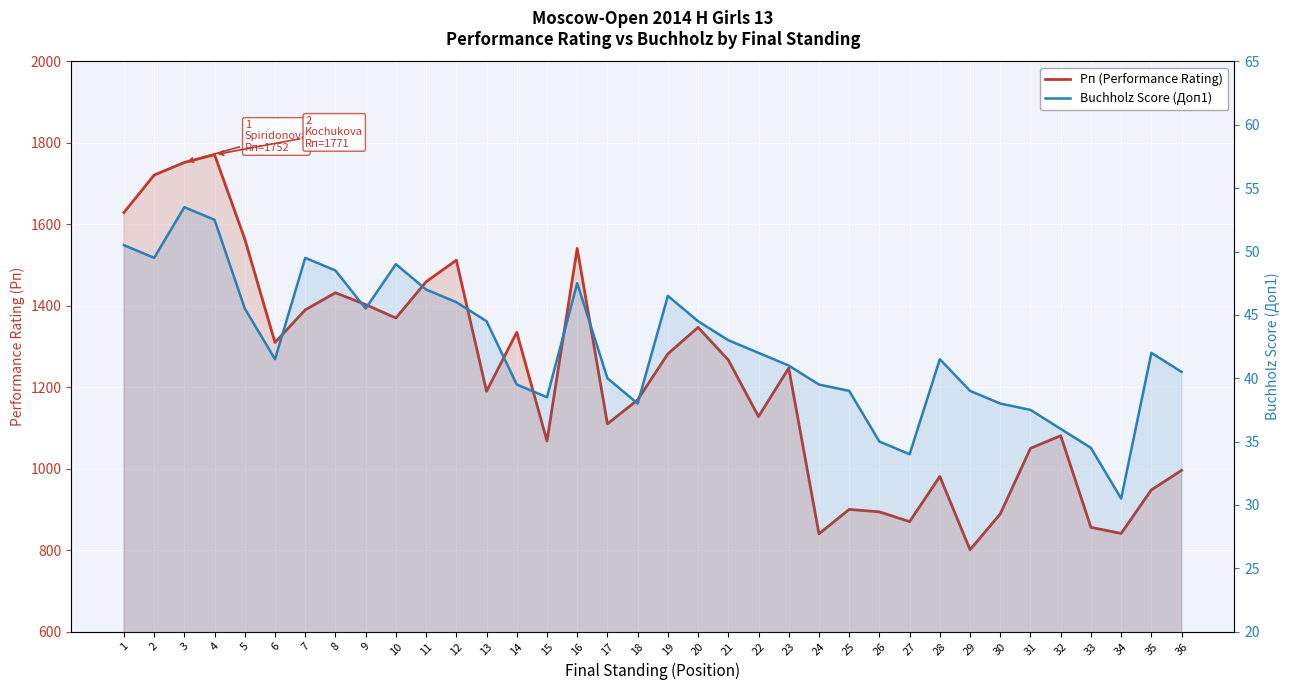

List the labels in order of Buchholz Score (Доп1) value, largest first.

3, 4, 1, 2, 7, 10, 8, 16, 11, 19, 12, 5, 9, 13, 20, 21, 22, 35, 6, 28, 23, 36, 17, 14, 24, 25, 29, 15, 18, 30, 31, 32, 26, 33, 27, 34